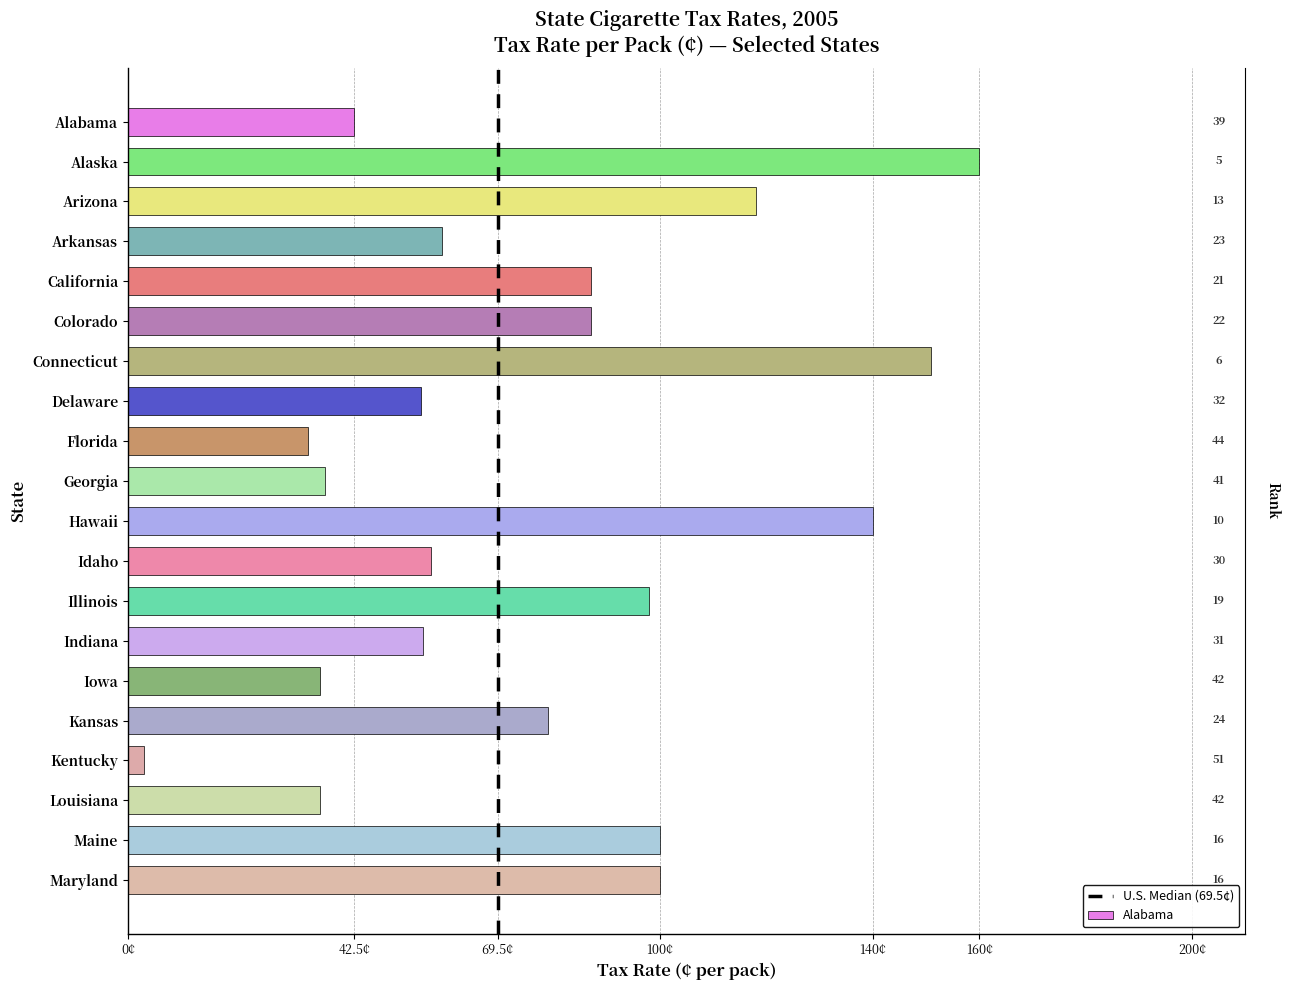

Between 42.5¢ and 0¢, which is larger?

42.5¢